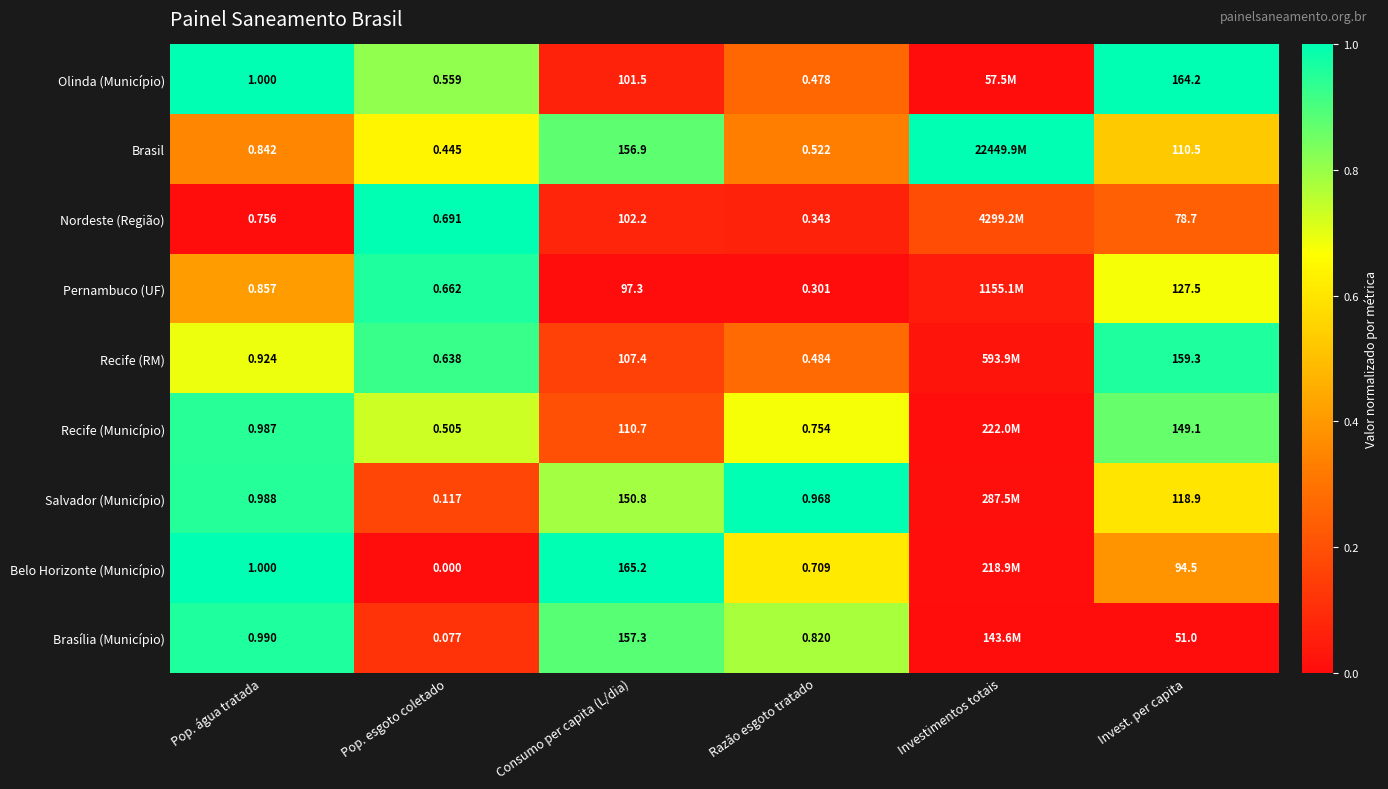

What is the greatest value displayed?

1.0